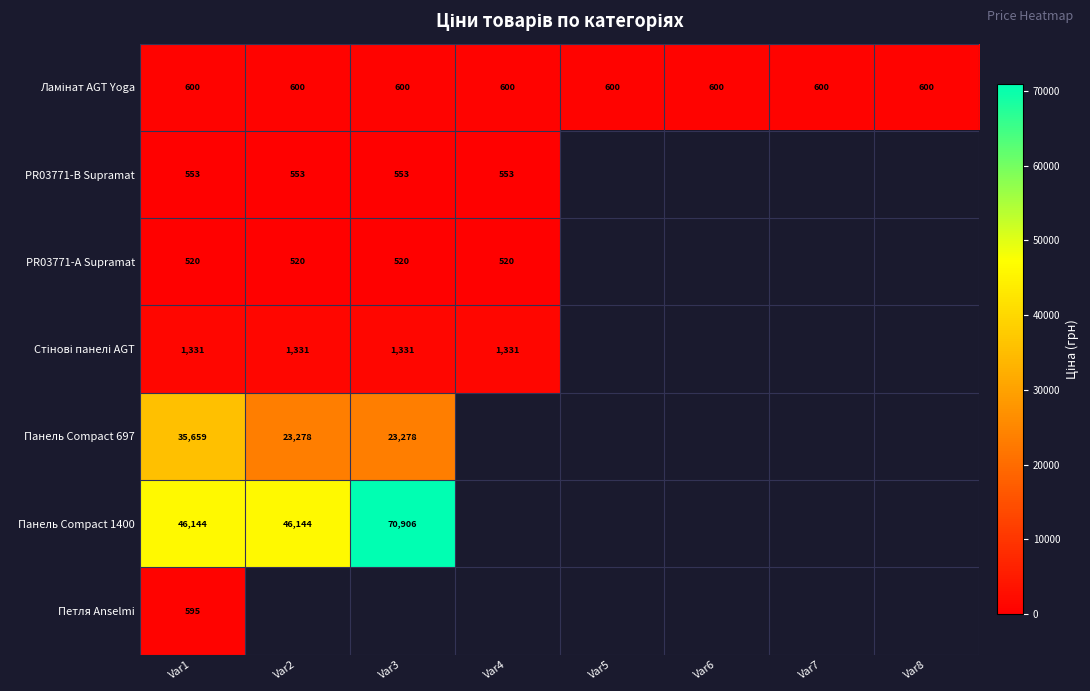

Is the value of Панель Compact 1400 at Var2 greater than the value of PR03771-B Supramat at Var2?

Yes